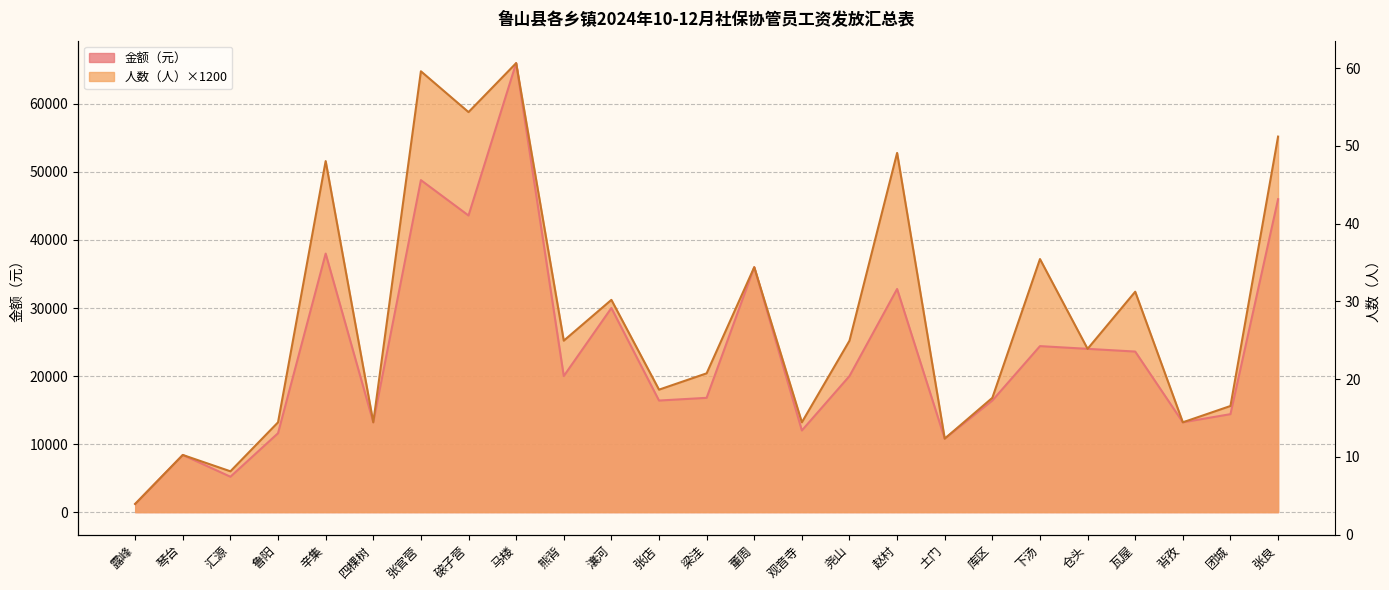

What is the difference between the second highest and minimum values in the 人数（人） series?

63600